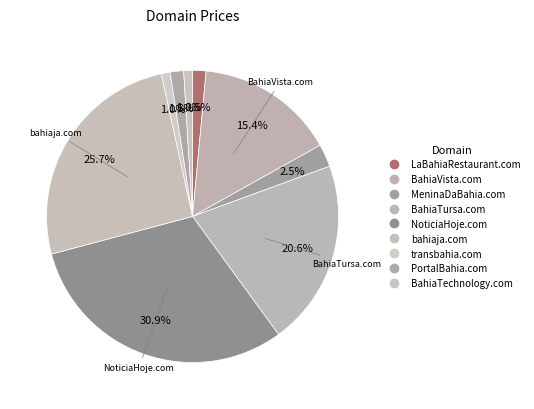

What is the ratio of the value at BahiaTursa.com to the value at NoticiaHoje.com?

0.7